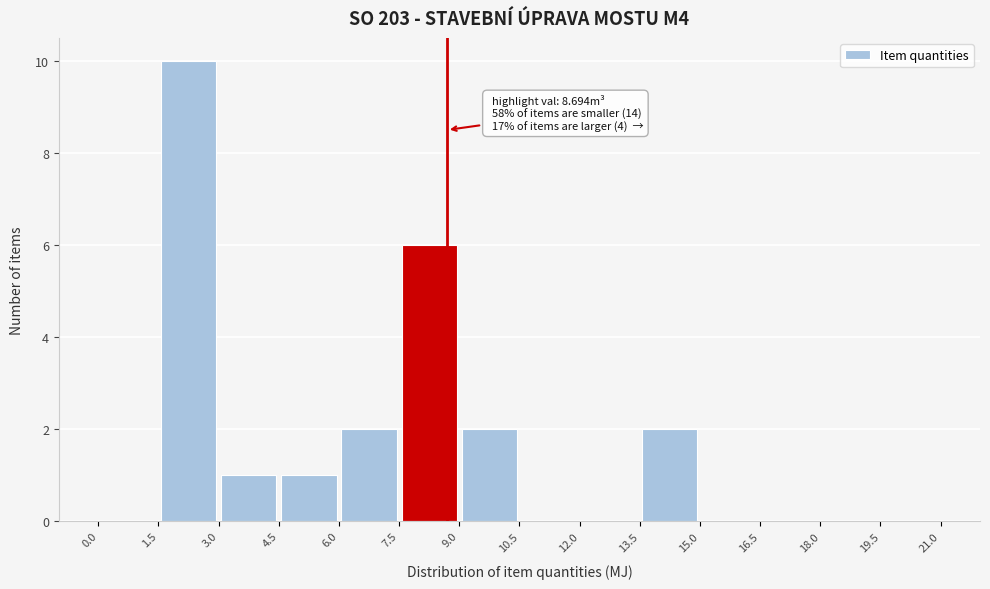

Over which range of the x-axis is the bar tallest?

1.5 to 3.0